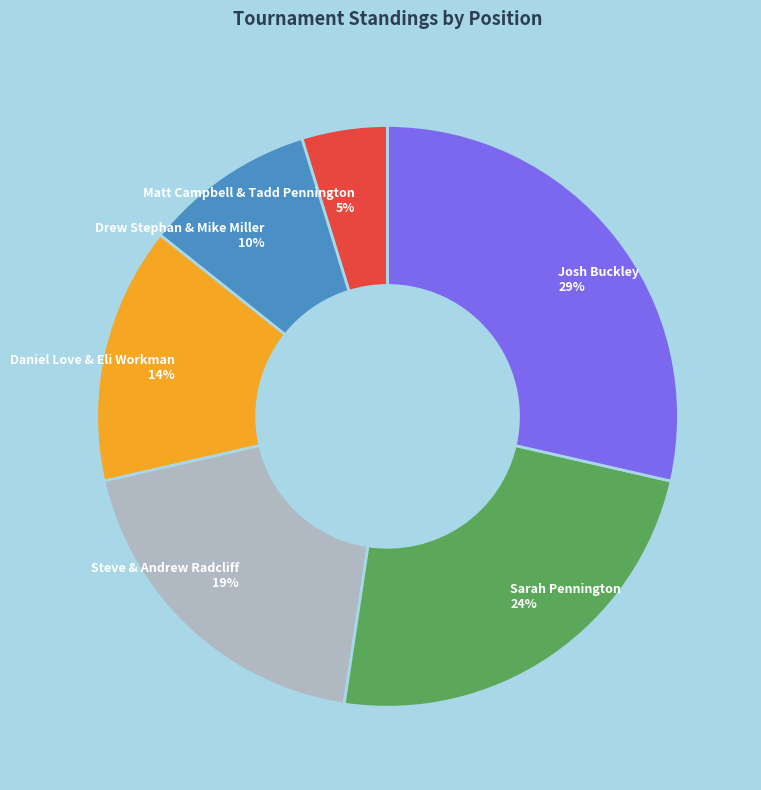

Approximately how many times larger is the value at Matt Campbell & Tadd Pennington compared to Drew Stephan & Mike Miller?

0.5